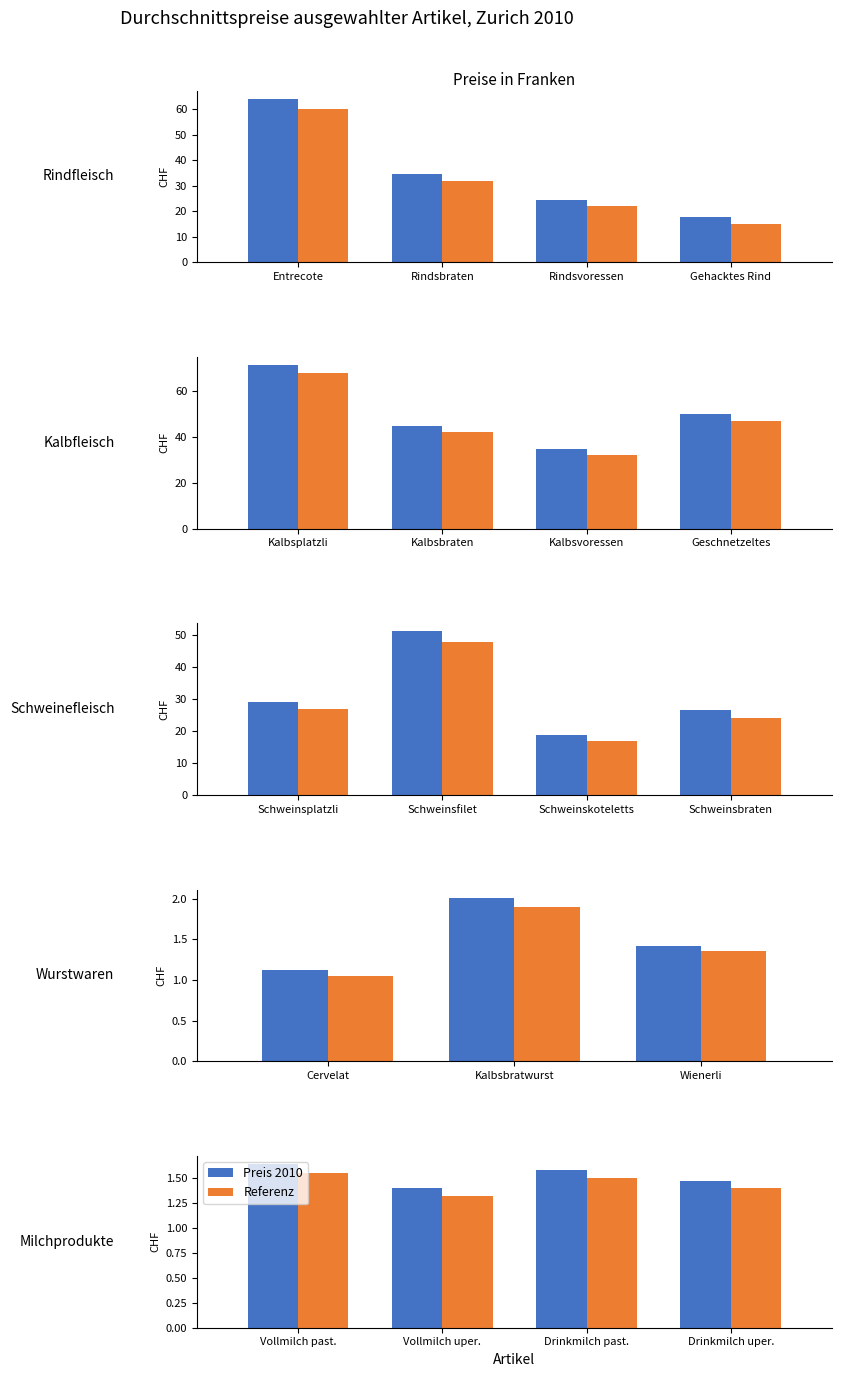

What is the average value of the Preis 2010 series?

1.5